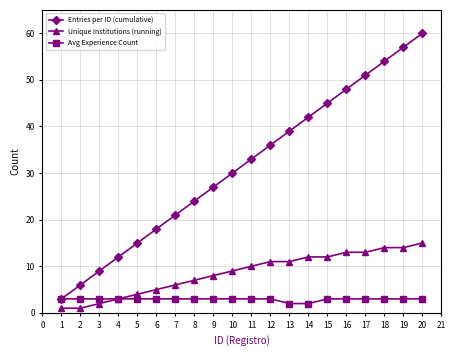

Is the value of Unique Institutions (running) at 6 greater than the value of Avg Experience Count at 5?

Yes